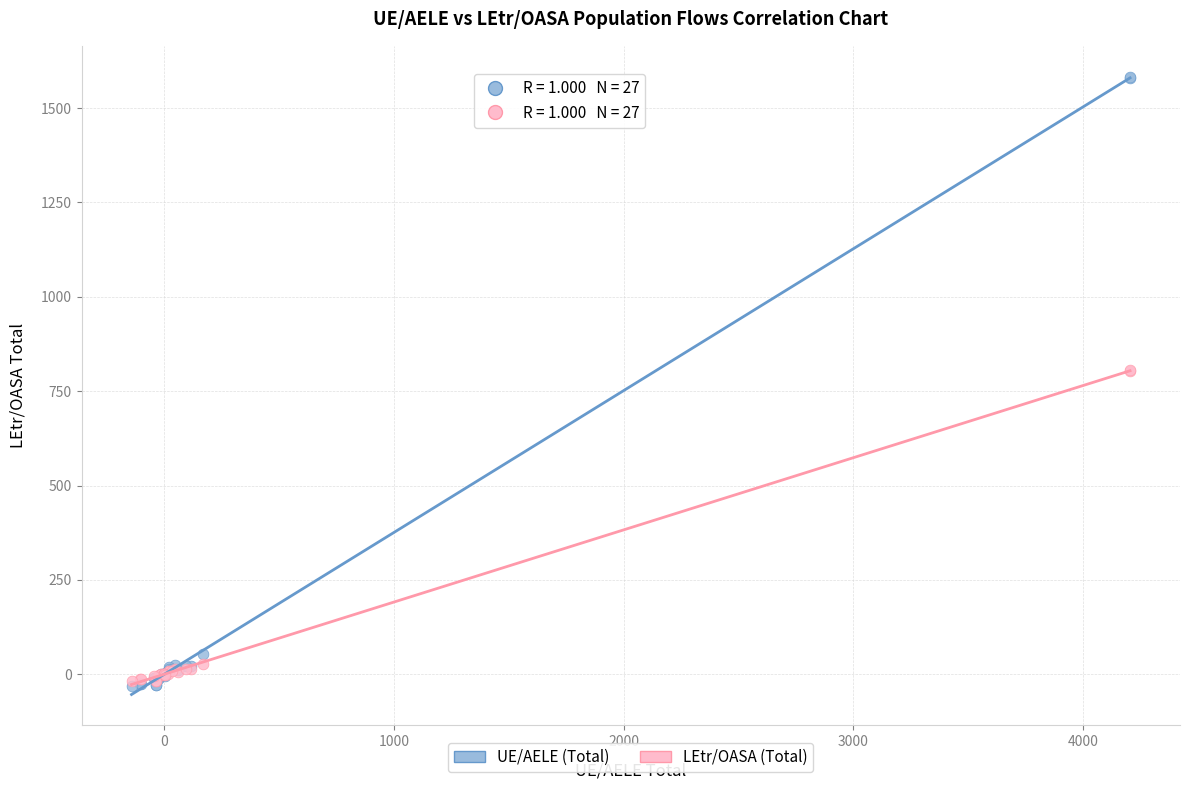

What are all the series names shown in the legend?

UE/AELE (Total), LEtr/OASA (Total)